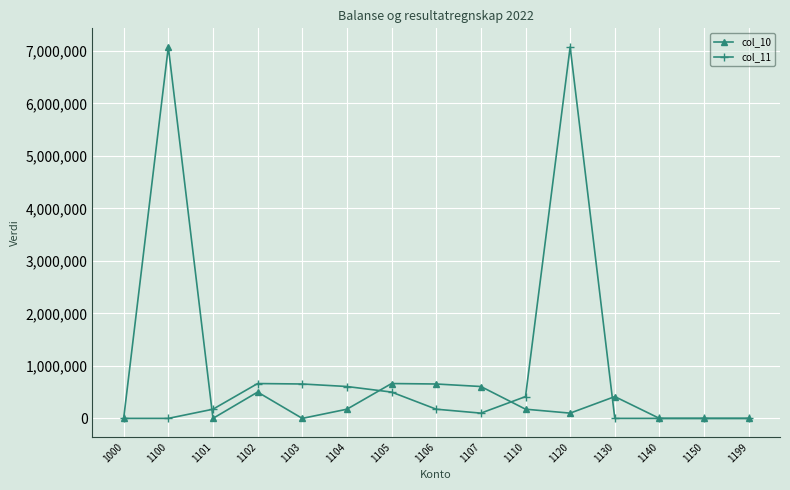

Is the value of col_11 at 1110 greater than the value of col_10 at 1110?

Yes